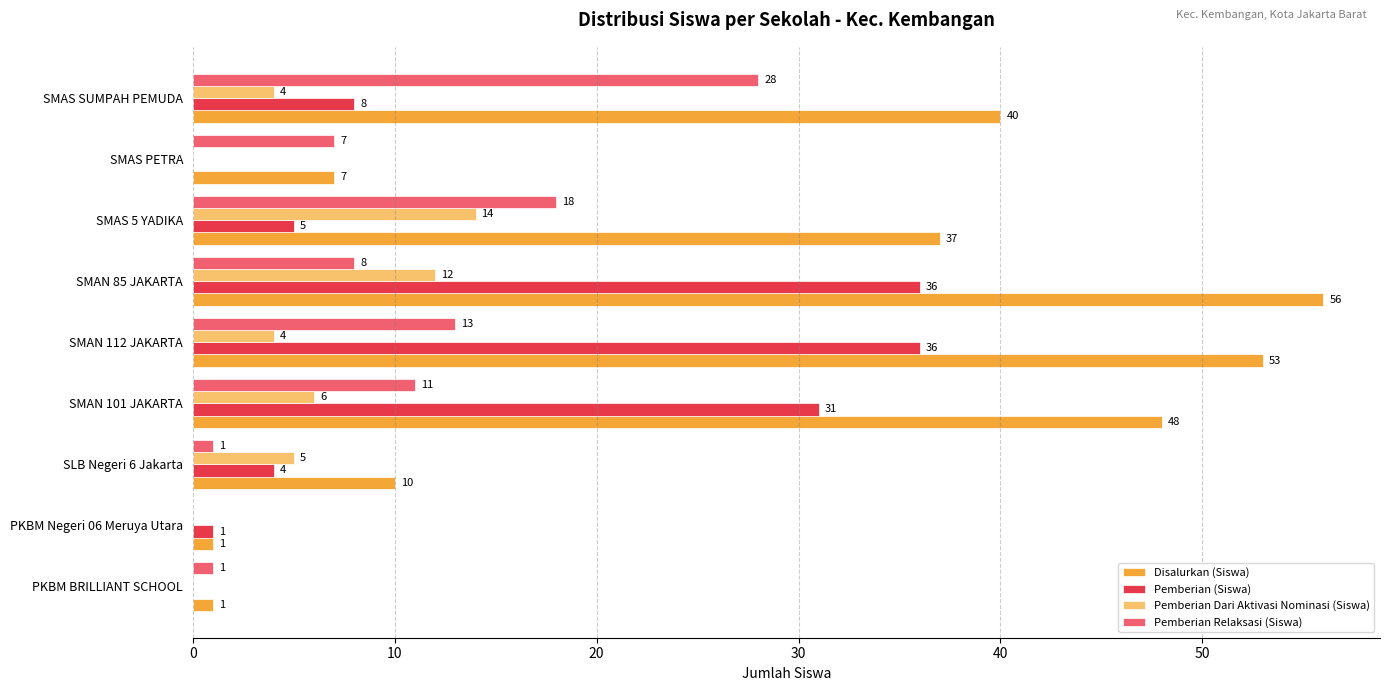

What is the maximum value for Pemberian Relaksasi (Siswa)?

28